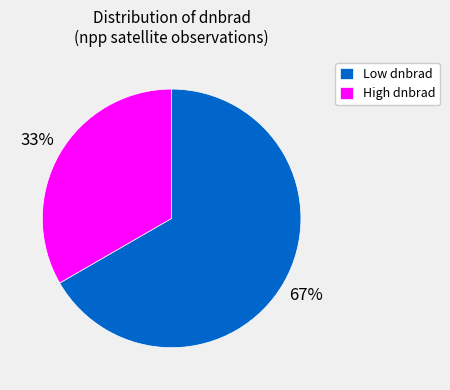

To the nearest percent, what is the average slice percentage?

50%